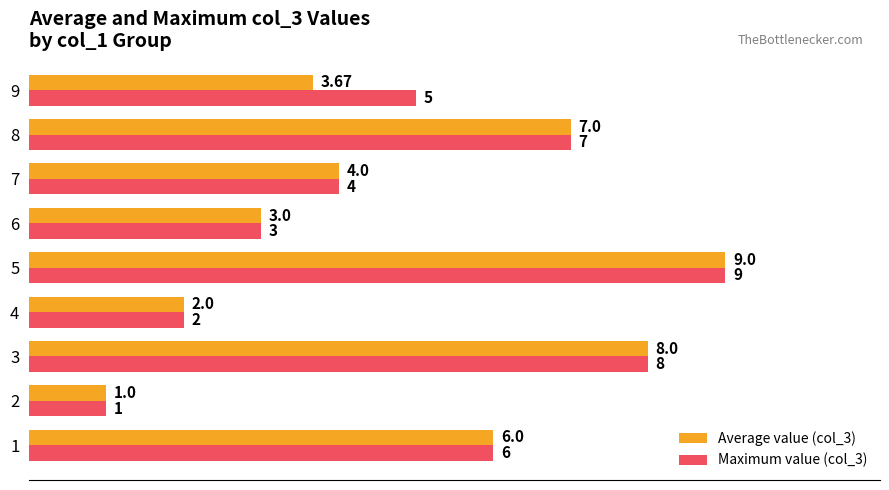

What is the difference between the Maximum value (col_3) values at 7 and 2?

3.0